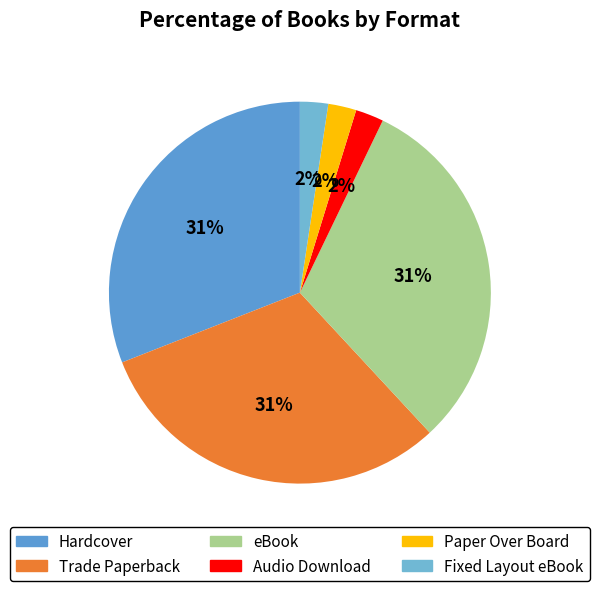

Rank the categories by value from lowest to highest.

Audio Download, Paper Over Board, Fixed Layout eBook, Hardcover, Trade Paperback, eBook